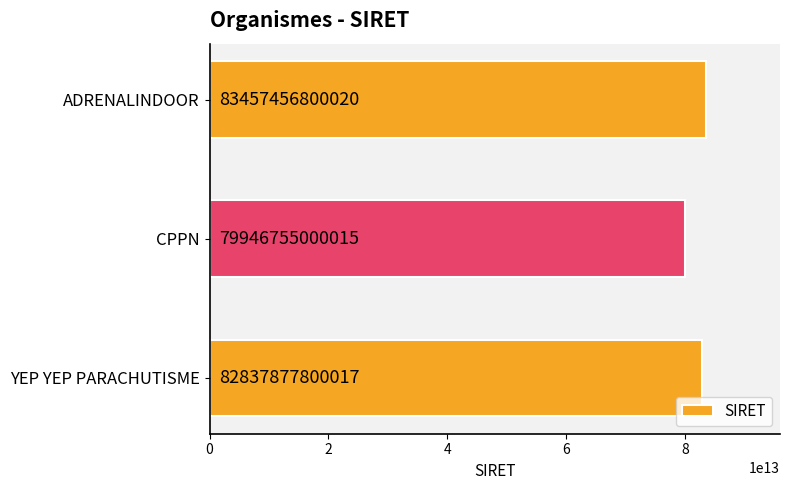

How many values are between 79946755000015 and 83457456800020?

3